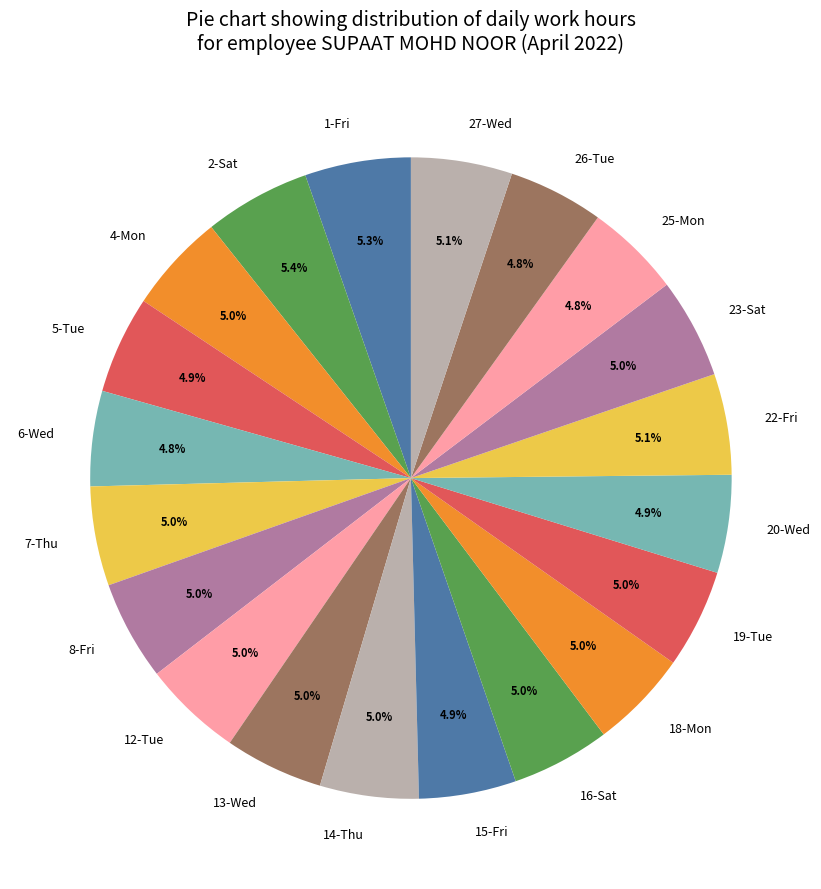

The 7-Thu slice represents 1% of the pie. True or false?

False